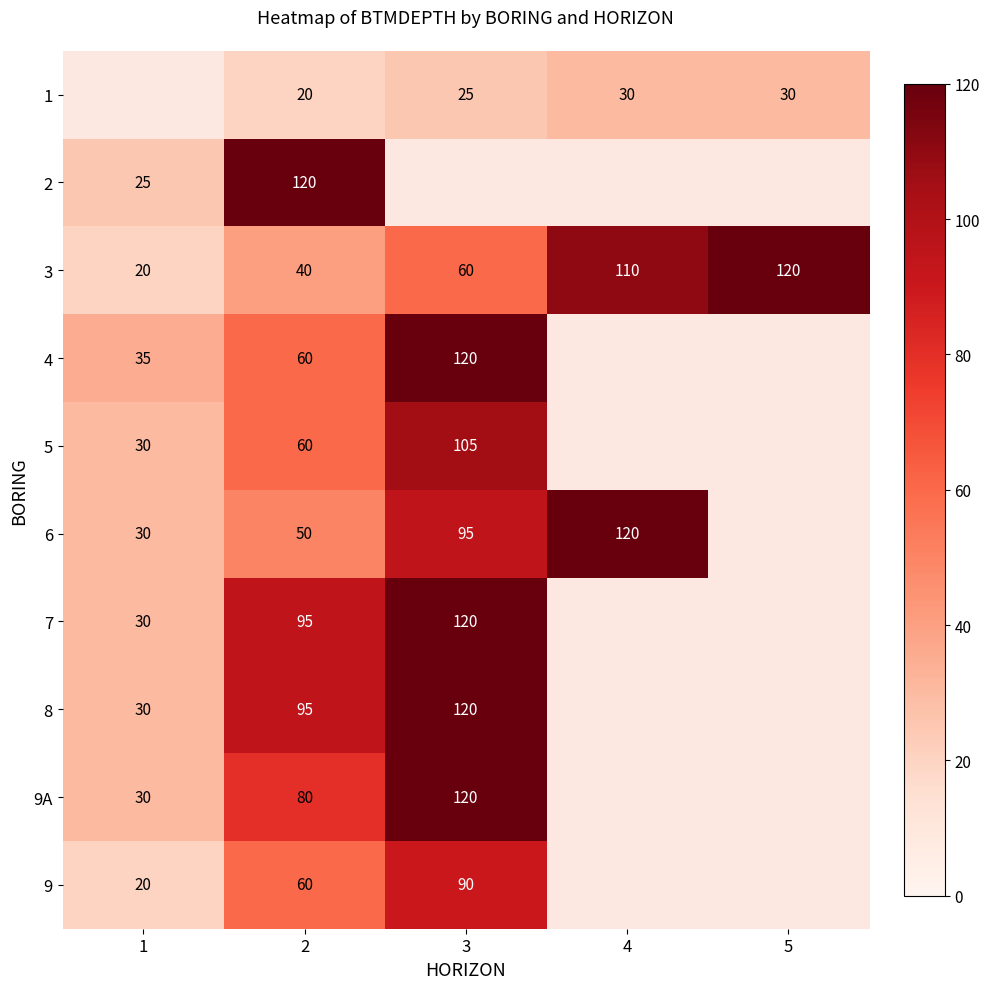

What is the sum of the 6 values at 2 and 4?

170